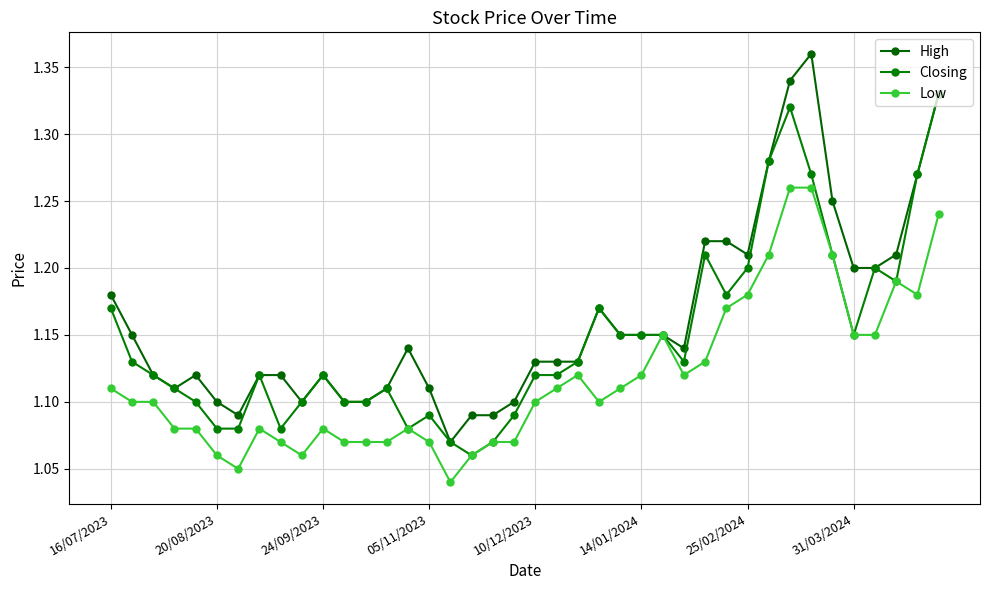

Count the number of data series in this chart.

3